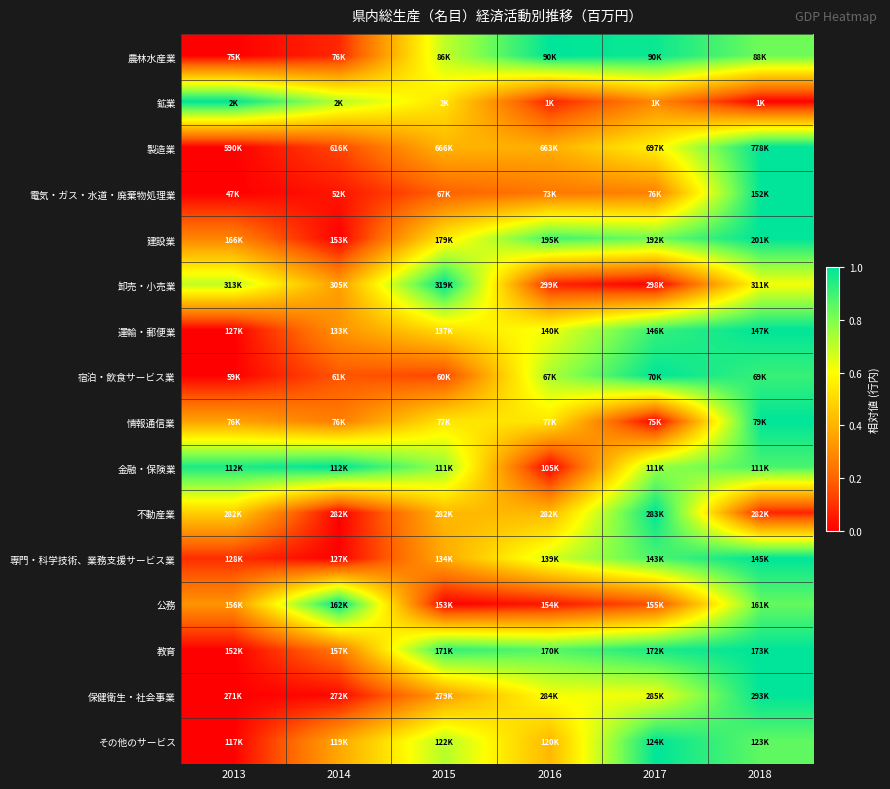

Reading right to left, what are all the values shown in this chart?

農林水産業: 2018=0.8	2017=1.0	2016=1.0	2015=0.7	2014=0.1	2013=0.0
鉱業: 2018=0.0	2017=0.3	2016=0.1	2015=0.5	2014=0.7	2013=1.0
製造業: 2018=1.0	2017=0.6	2016=0.4	2015=0.4	2014=0.1	2013=0.0
電気・ガス・水道・廃棄物処理業: 2018=1.0	2017=0.3	2016=0.2	2015=0.2	2014=0.0	2013=0.0
建設業: 2018=1.0	2017=0.8	2016=0.9	2015=0.6	2014=0.0	2013=0.3
卸売・小売業: 2018=0.6	2017=0.0	2016=0.1	2015=1.0	2014=0.3	2013=0.7
運輸・郵便業: 2018=1.0	2017=0.9	2016=0.6	2015=0.5	2014=0.3	2013=0.0
宿泊・飲食サービス業: 2018=0.9	2017=1.0	2016=0.7	2015=0.1	2014=0.2	2013=0.0
情報通信業: 2018=1.0	2017=0.0	2016=0.5	2015=0.5	2014=0.3	2013=0.4
金融・保険業: 2018=0.9	2017=0.8	2016=0.0	2015=0.8	2014=1.0	2013=1.0
不動産業: 2018=0.1	2017=1.0	2016=0.4	2015=0.4	2014=0.0	2013=0.5
専門・科学技術、業務支援サービス業: 2018=1.0	2017=0.9	2016=0.7	2015=0.4	2014=0.0	2013=0.1
公務: 2018=0.8	2017=0.2	2016=0.0	2015=0.0	2014=1.0	2013=0.3
教育: 2018=1.0	2017=1.0	2016=0.9	2015=0.9	2014=0.3	2013=0.0
保健衛生・社会事業: 2018=1.0	2017=0.6	2016=0.6	2015=0.3	2014=0.0	2013=0.0
その他のサービス: 2018=0.8	2017=1.0	2016=0.4	2015=0.7	2014=0.4	2013=0.0